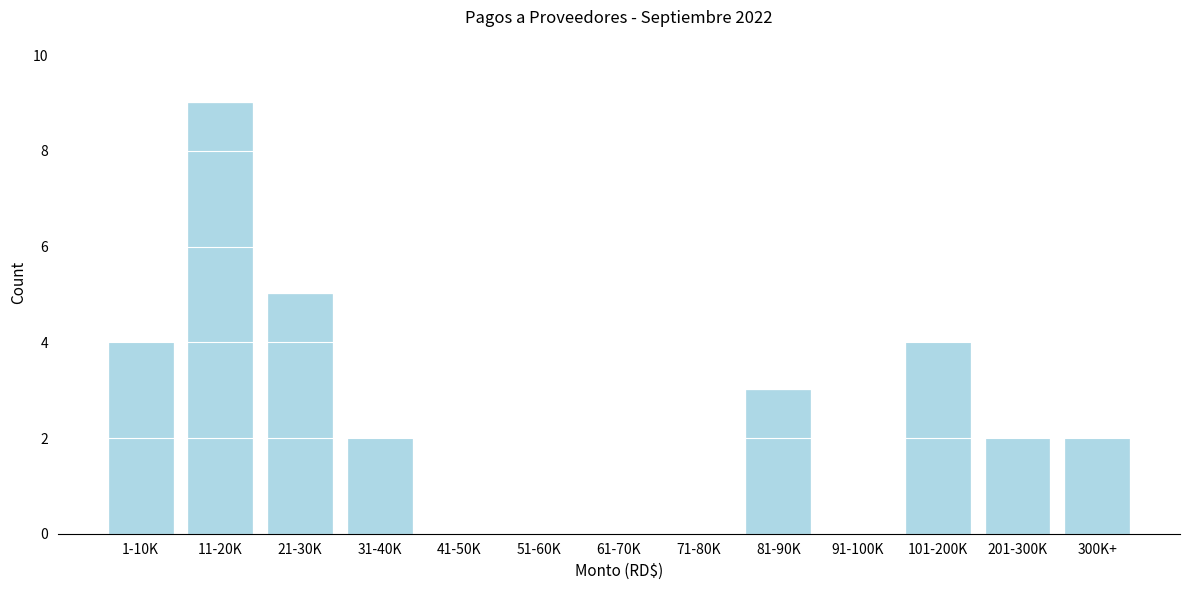

Reading left to right, list all the values displayed in this chart.

1-10K=4	11-20K=9	21-30K=5	31-40K=2	41-50K=0	51-60K=0	61-70K=0	71-80K=0	81-90K=3	91-100K=0	101-200K=4	201-300K=2	300K+=2